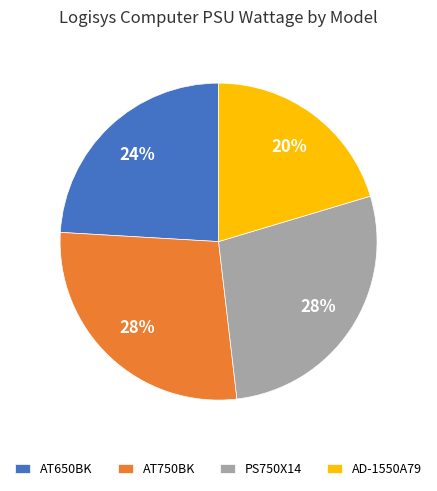

Is there a majority slice in this chart?

No